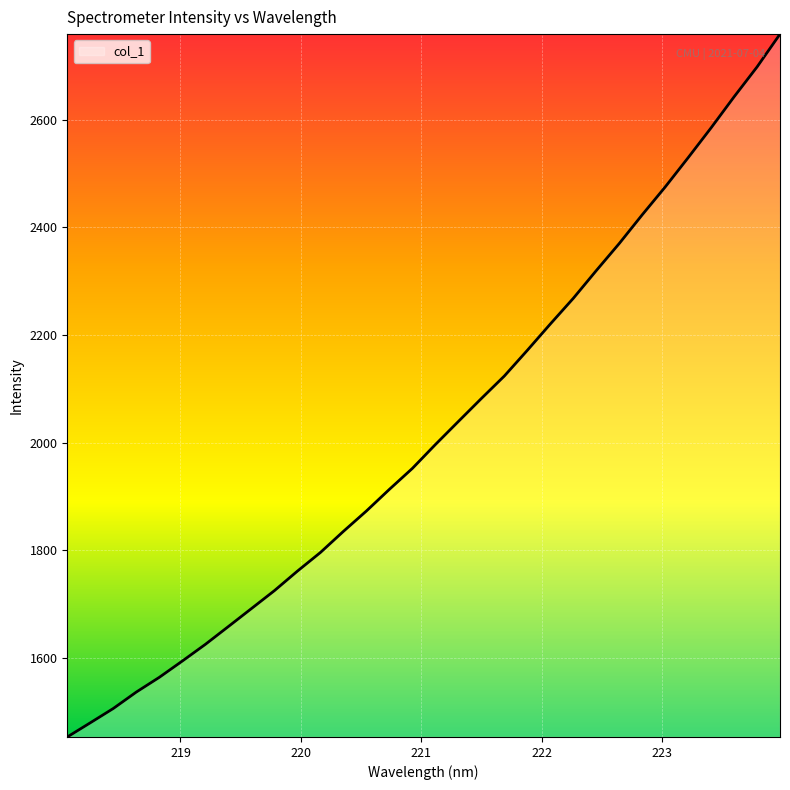

What is the maximum value shown in the chart?

2759.2